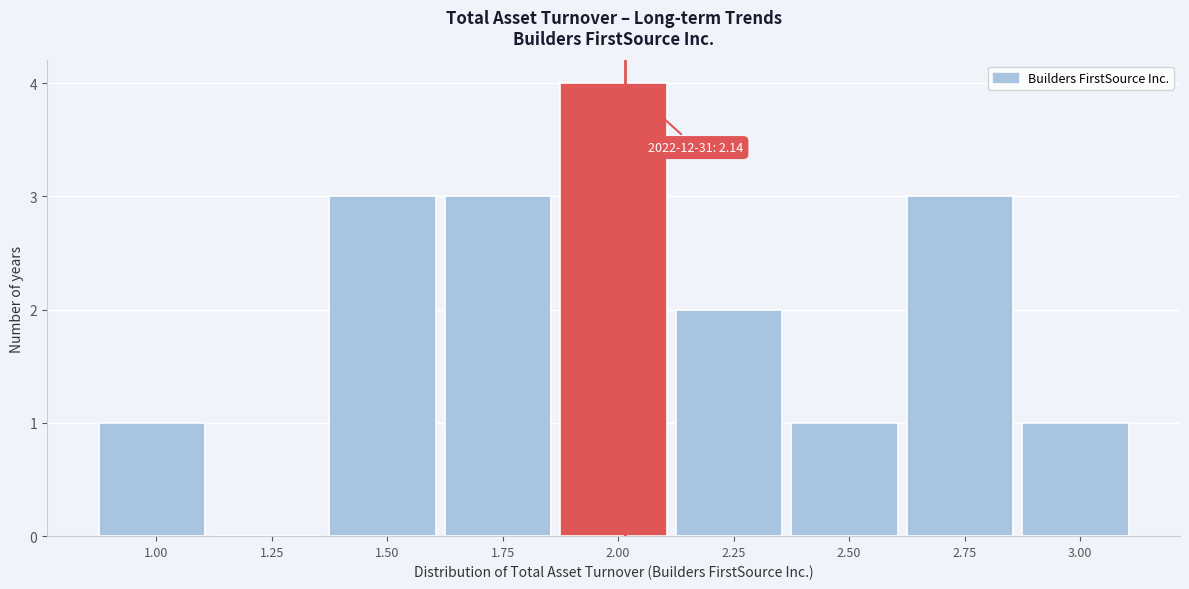

Reading left to right, what are all the values shown in this chart?

1.00=1	1.25=0	1.50=3	1.75=3	2.00=4	2.25=2	2.50=1	2.75=3	3.00=1